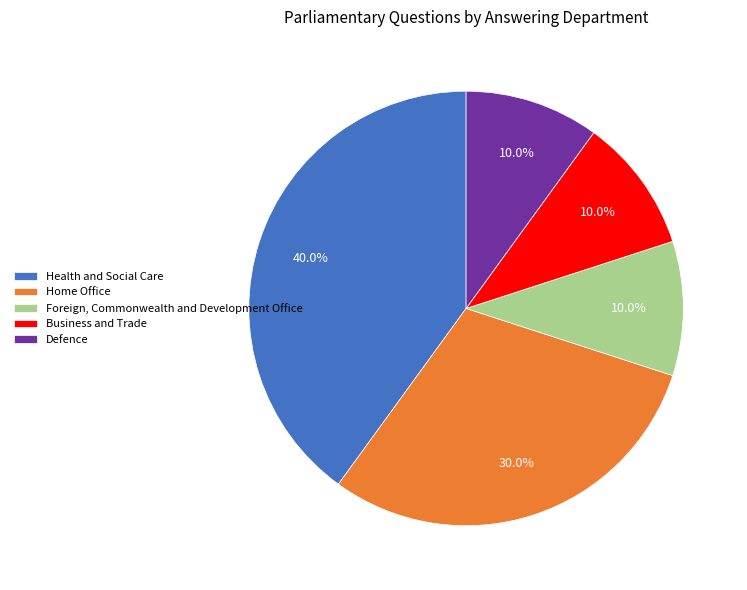

To the nearest percent, what percentage of the pie is Foreign, Commonwealth and Development Office?

10%